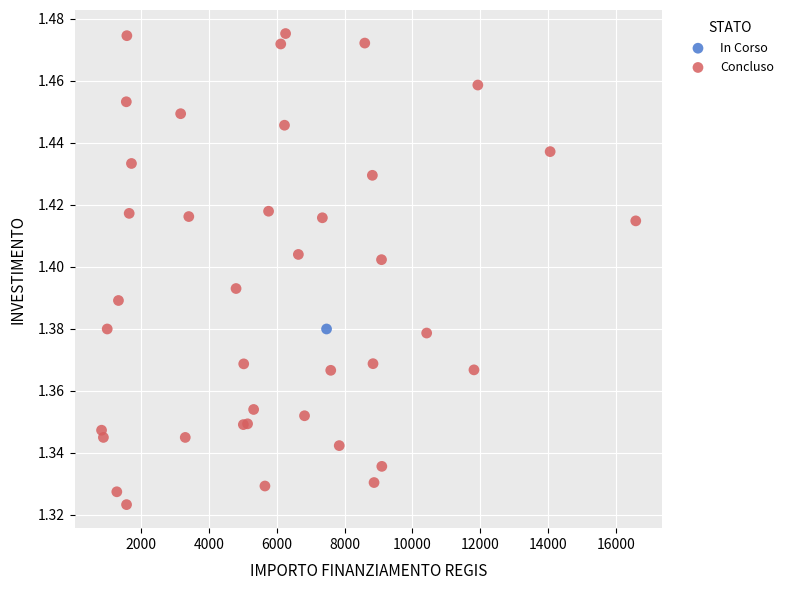

What are all the series names shown in the legend?

In Corso, Concluso